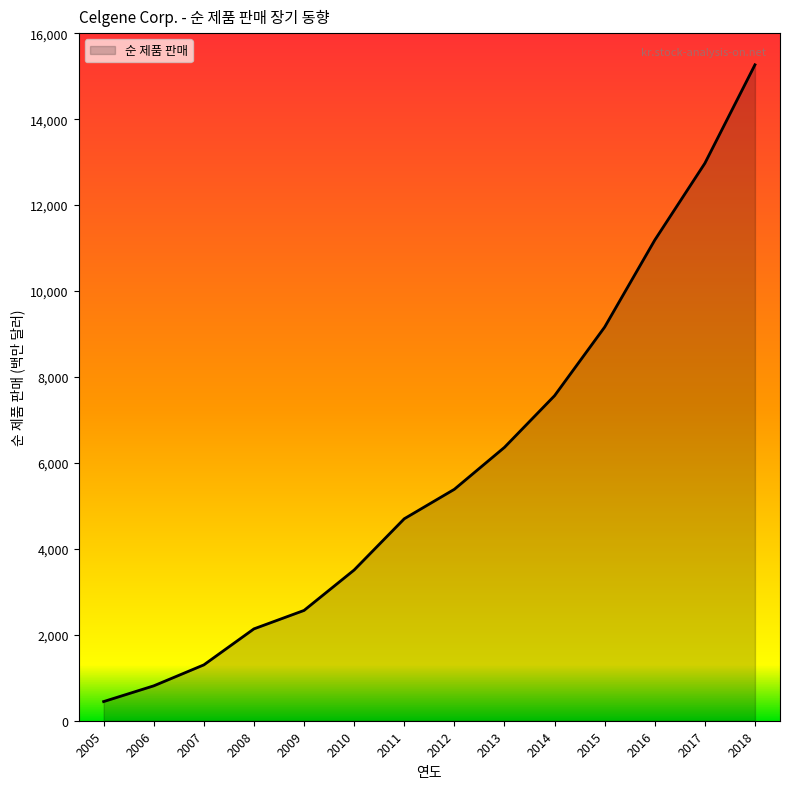

Where is the data nearest to the value 7855?

2014